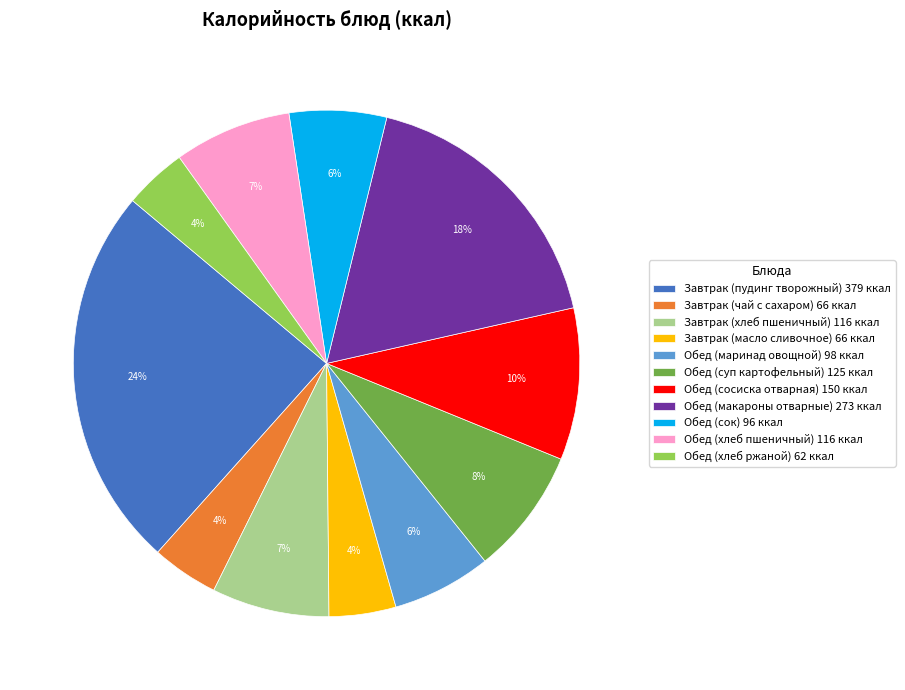

The Завтрак (чай с сахаром) slice represents 12% of the pie. True or false?

False